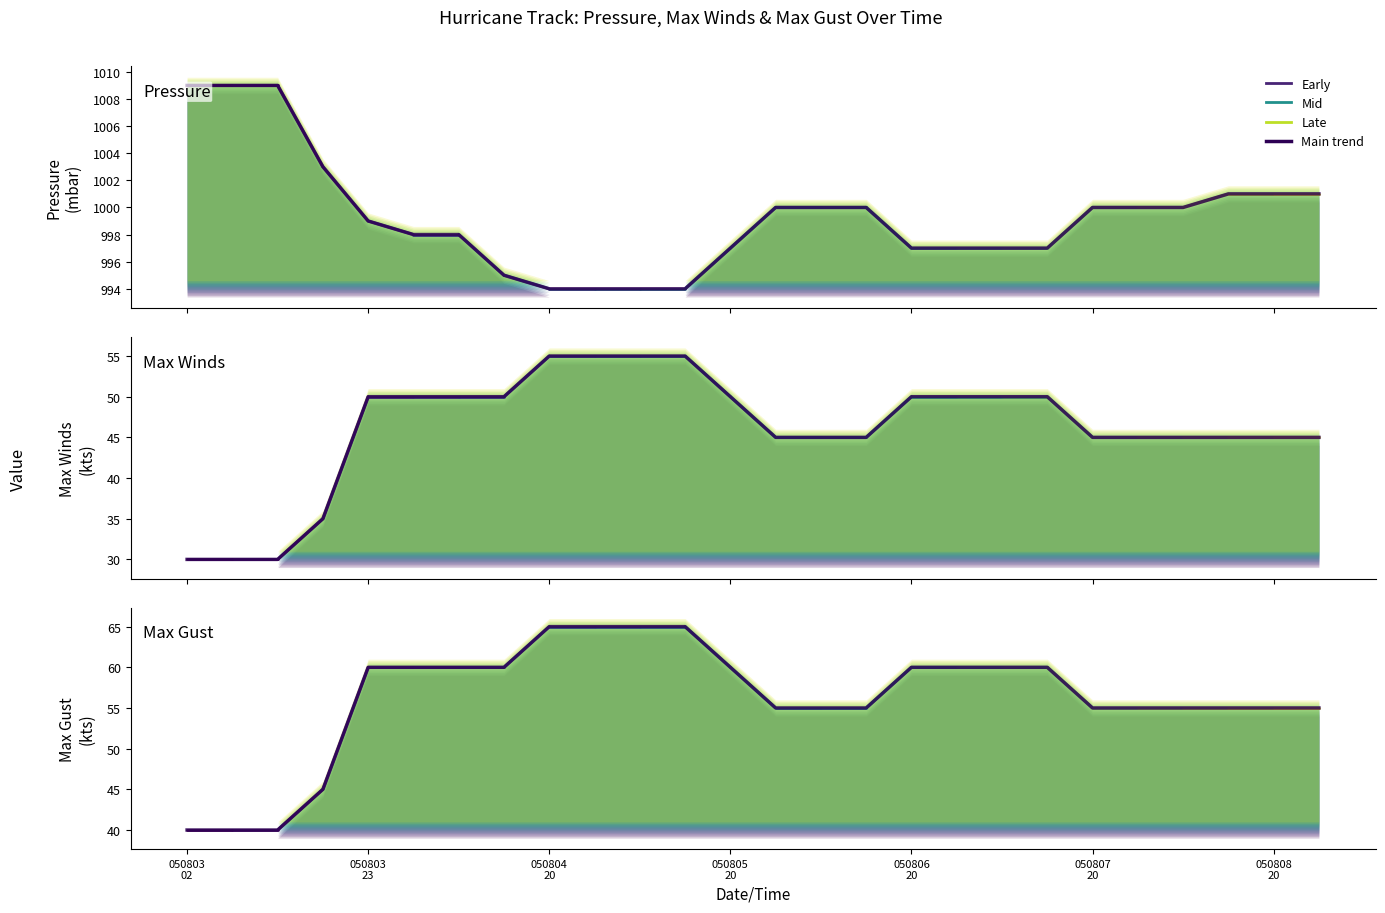

True or false: Max Gust and Pressure intersect in this chart.

False